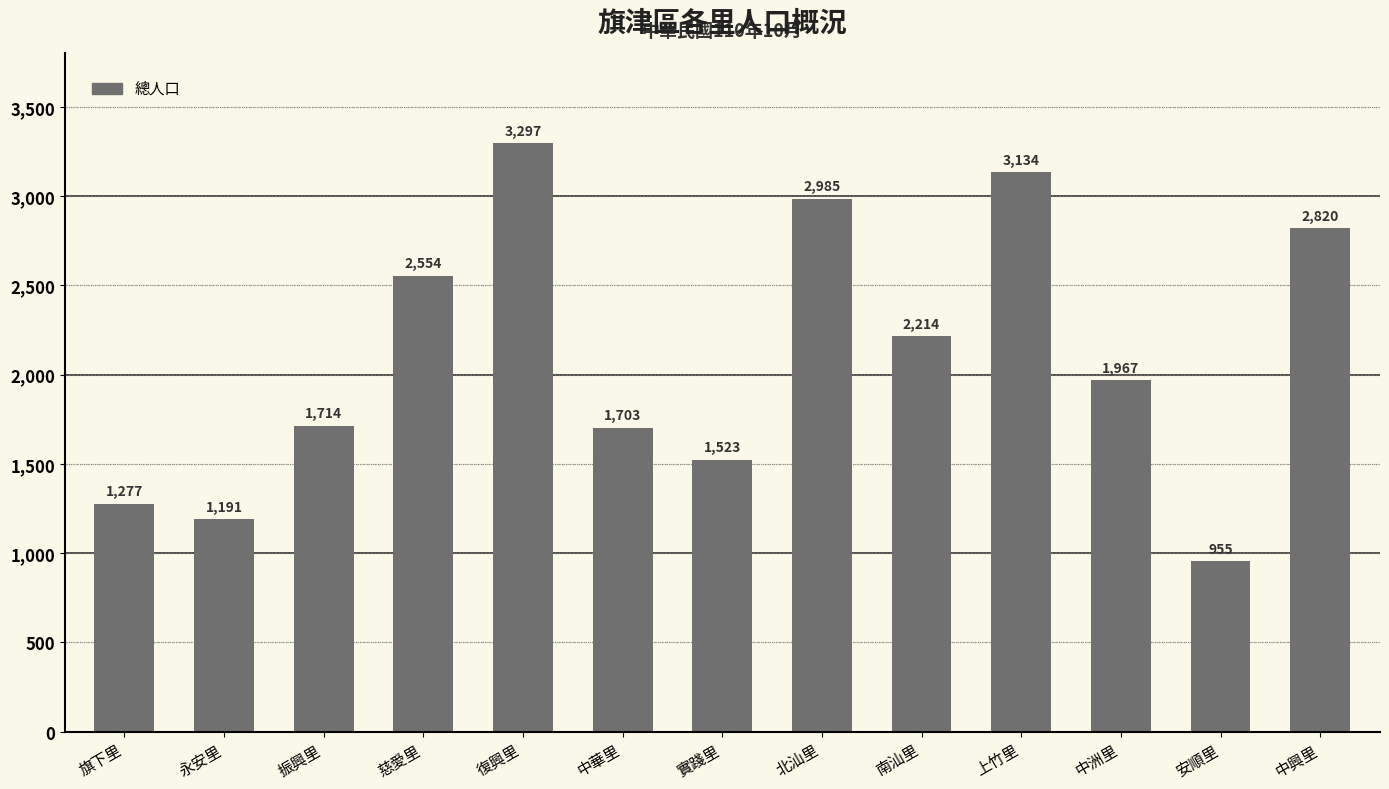

What is the sum of the values at 旗下里 and 慈愛里?

3831